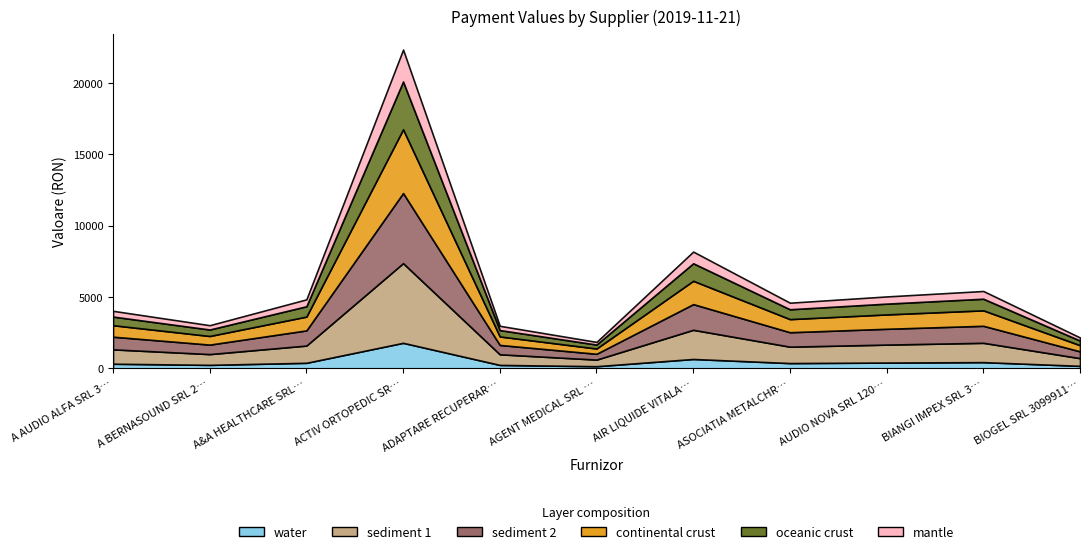

Approximately how many times larger is the value at A AUDIO ALFA SRL 38493038 compared to A&A HEALTHCARE SRL 33706836?

0.8